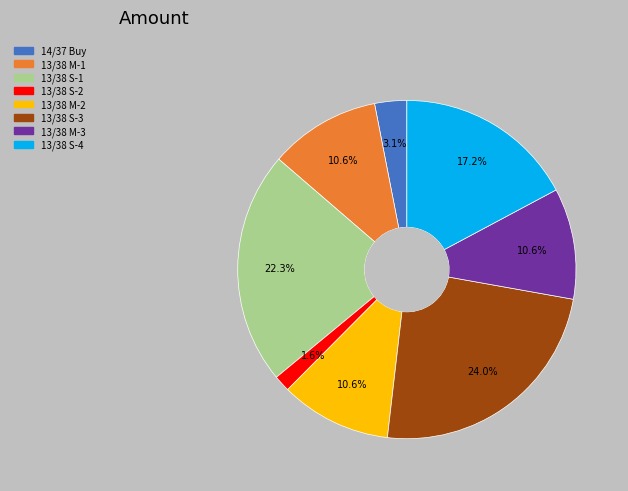

What portion of the pie excludes 13/38 S-3?

76.0%